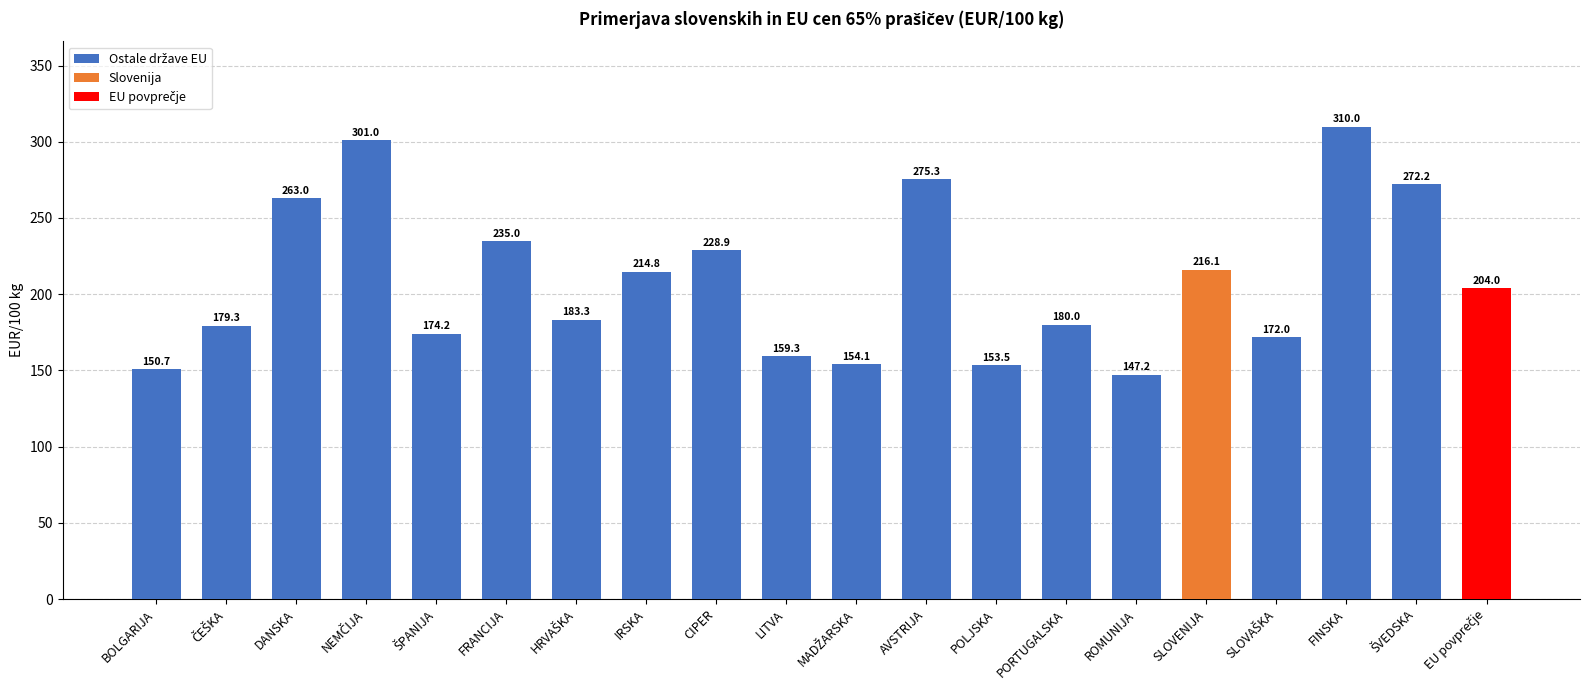

What is the difference between the second highest and minimum values?

153.8